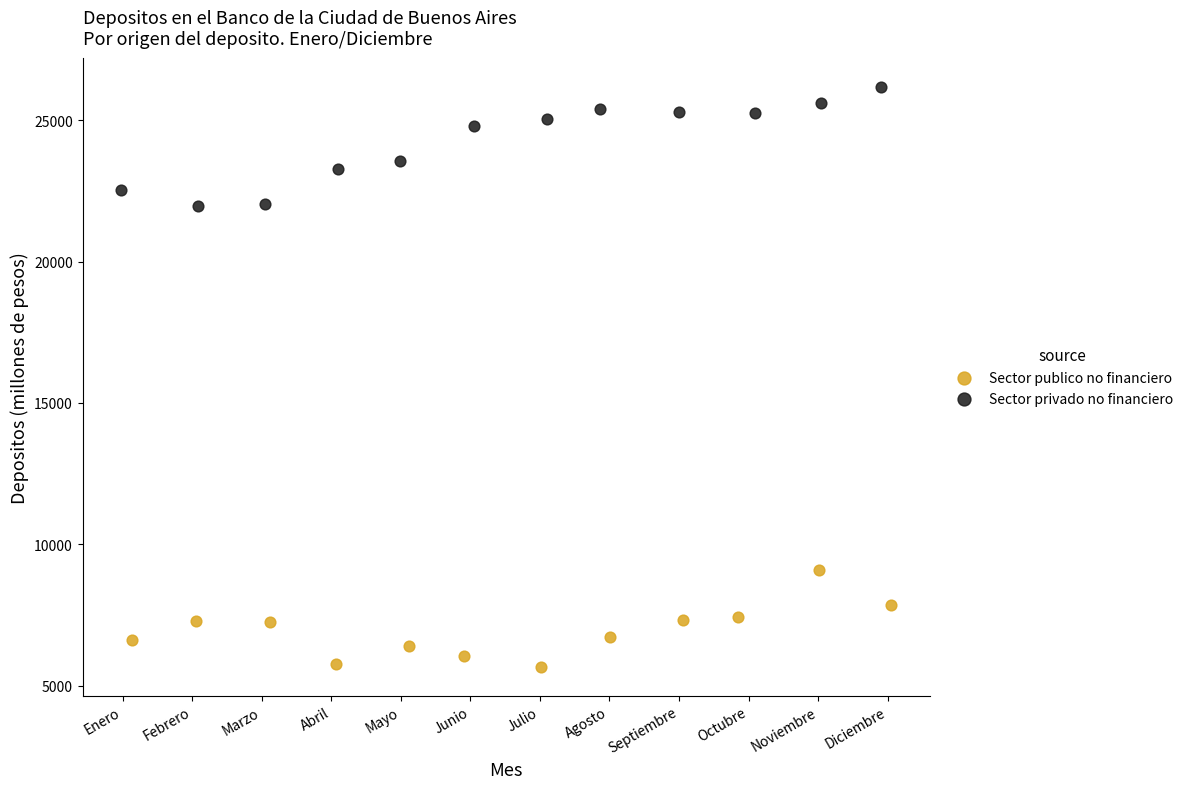

Which series reaches the maximum Y coordinate?

Sector privado no financiero